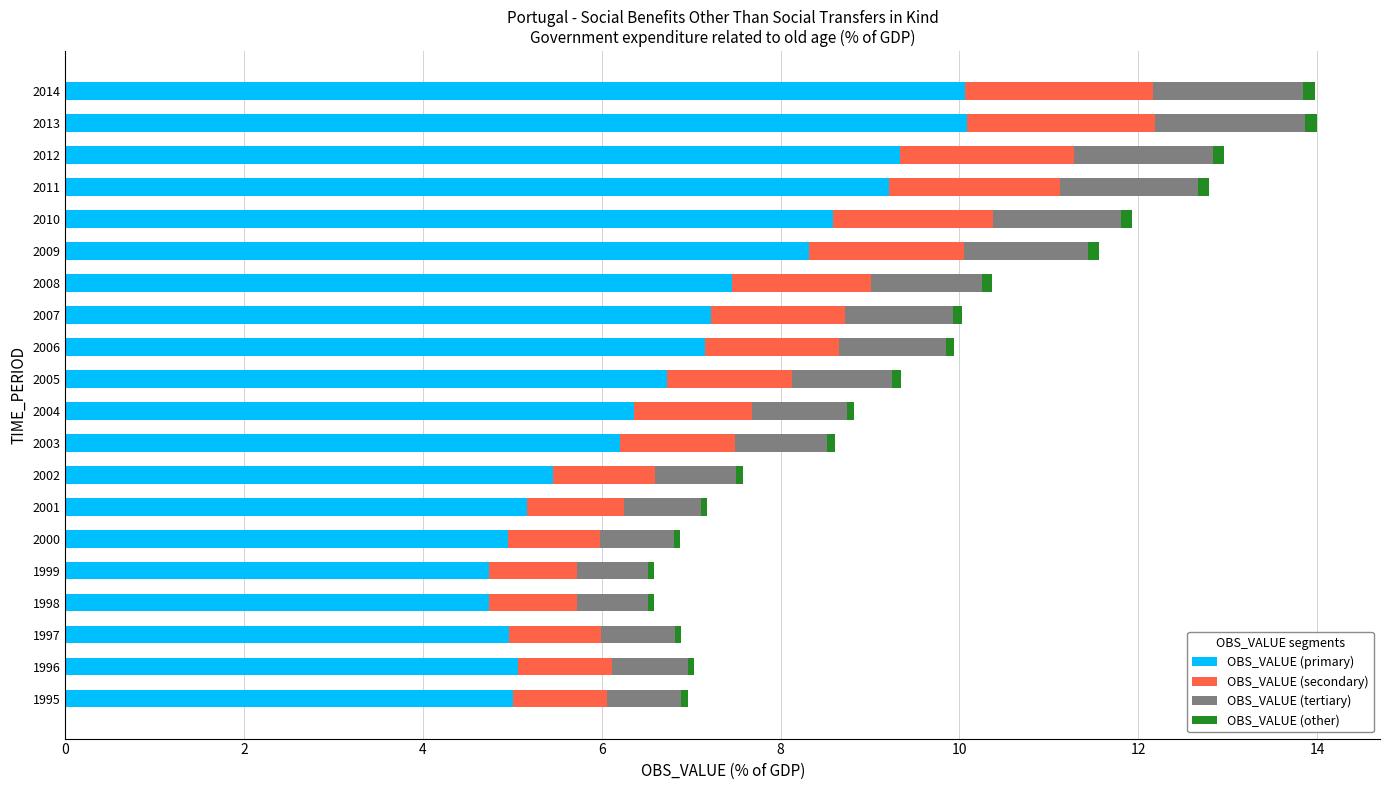

What is the average value of the OBS_VALUE (primary) series?

6.8